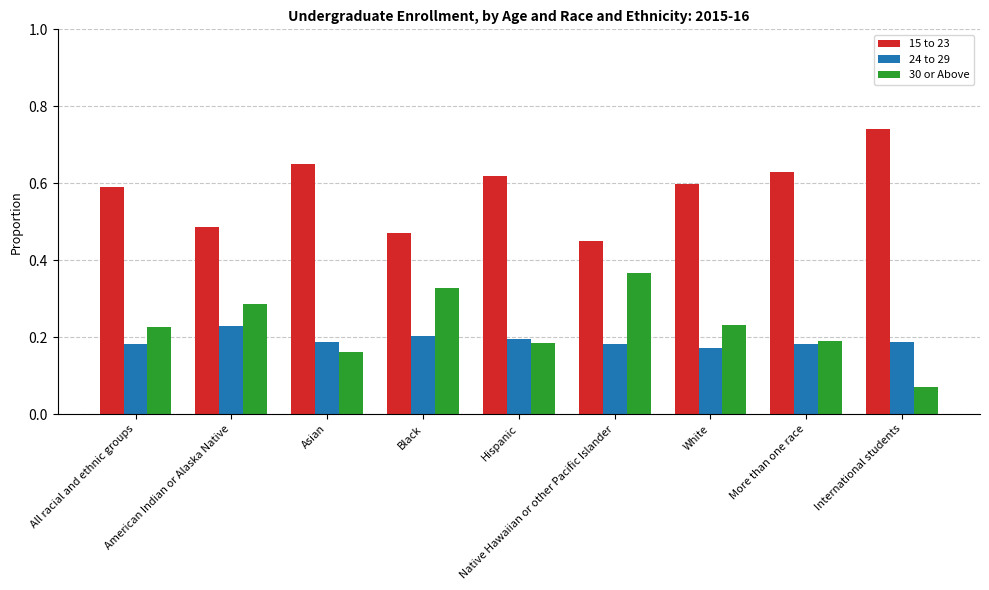

At how many categories does at least one series exceed 0?

9